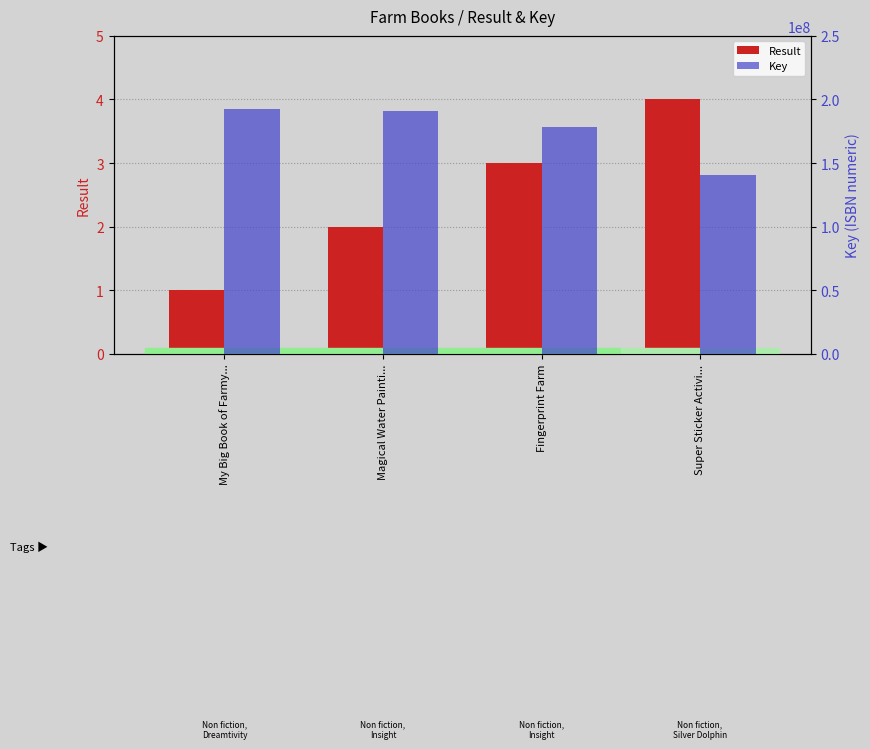

Between Magical Water Painti... and Super Sticker Activi..., which is larger?

Super Sticker Activi...